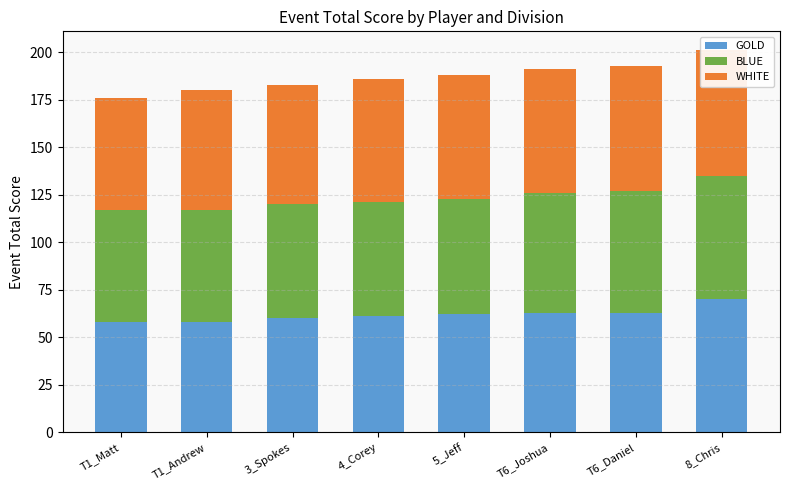

How many data points does each series have?

8